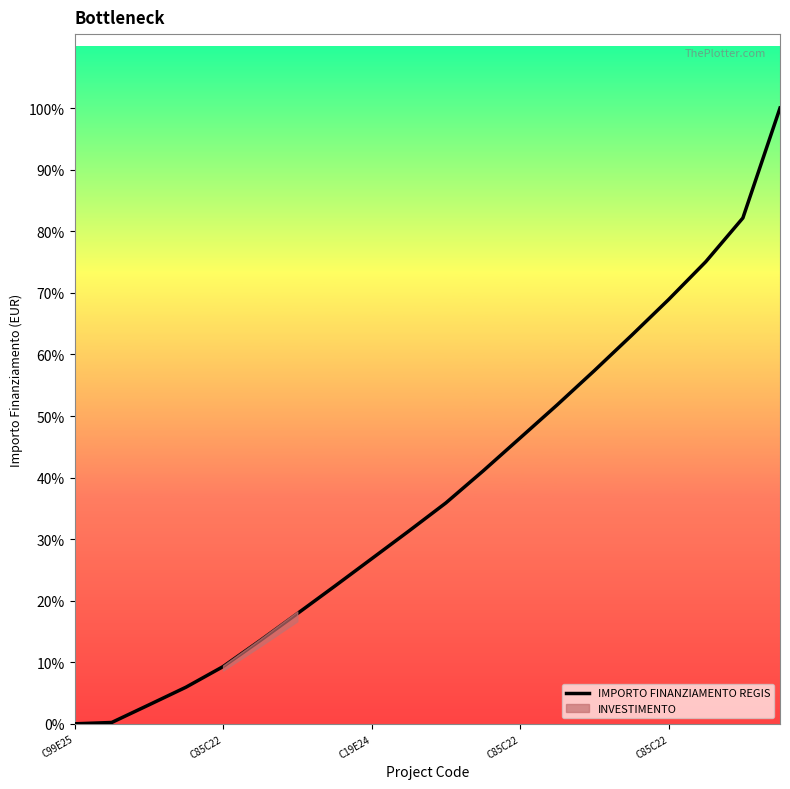

Does the chart display data point markers on the line(s)?

No